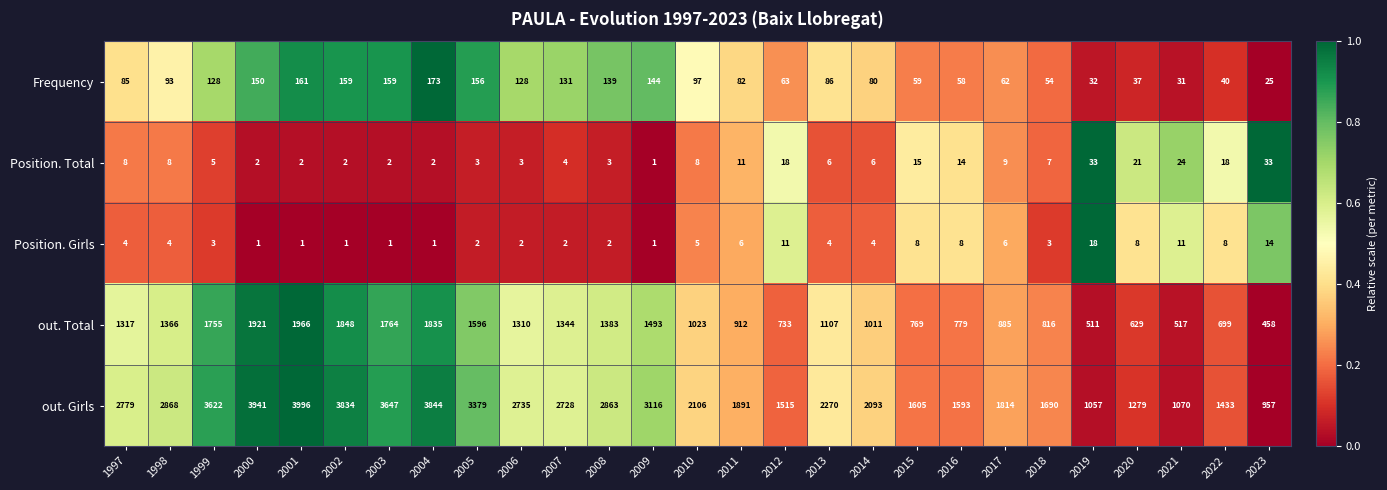

What is the spread (max minus min) of values at 2009?

3115